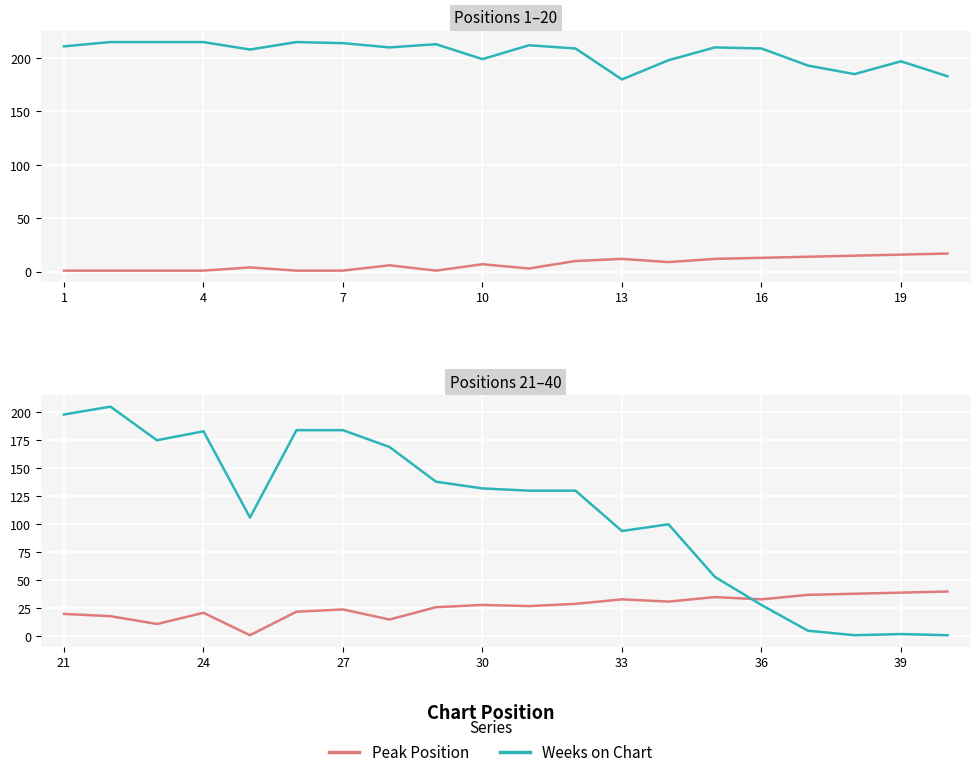

Which series ends up on top after the final intersection of Weeks on Chart and Peak Position?

Peak Position